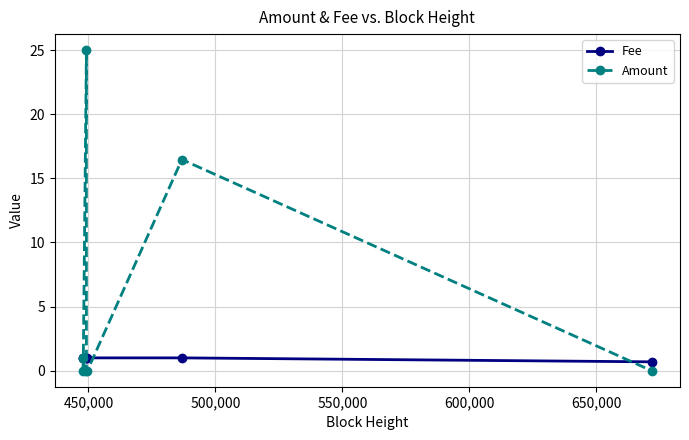

What is the sum of all Fee values?

6.7